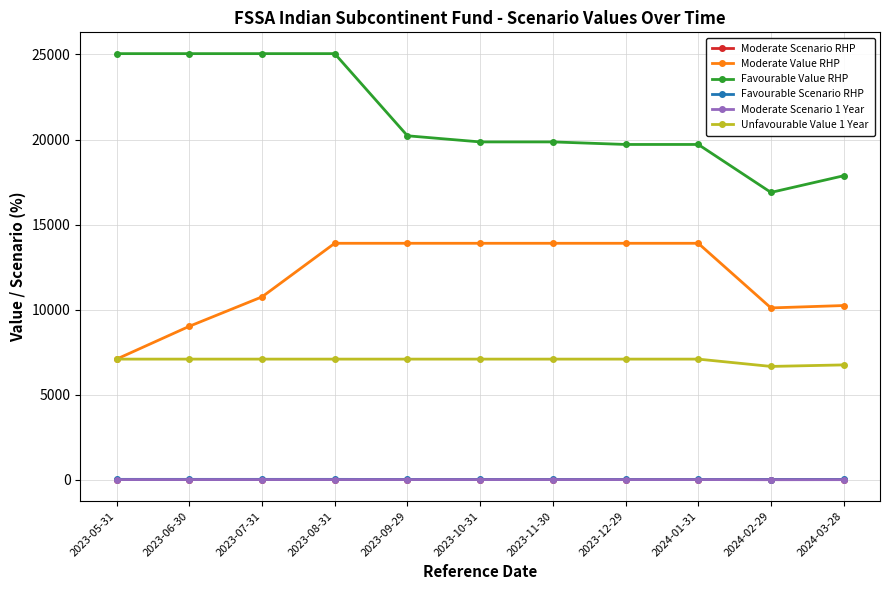

The value of Moderate Value RHP at 2024-01-31 is 5990.5. True or false?

False